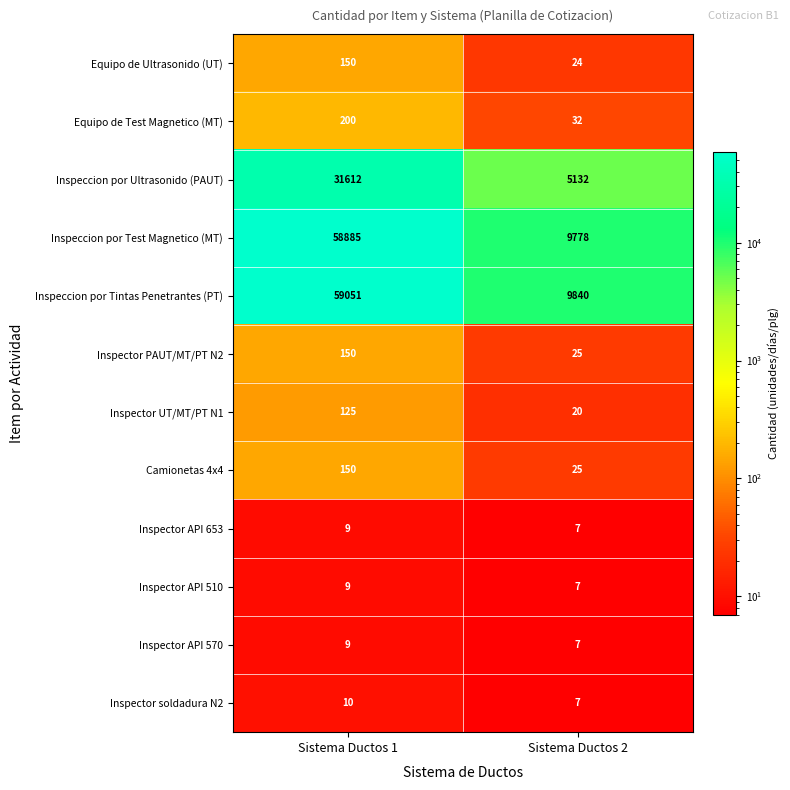

At how many categories does at least one series exceed 16089?

1